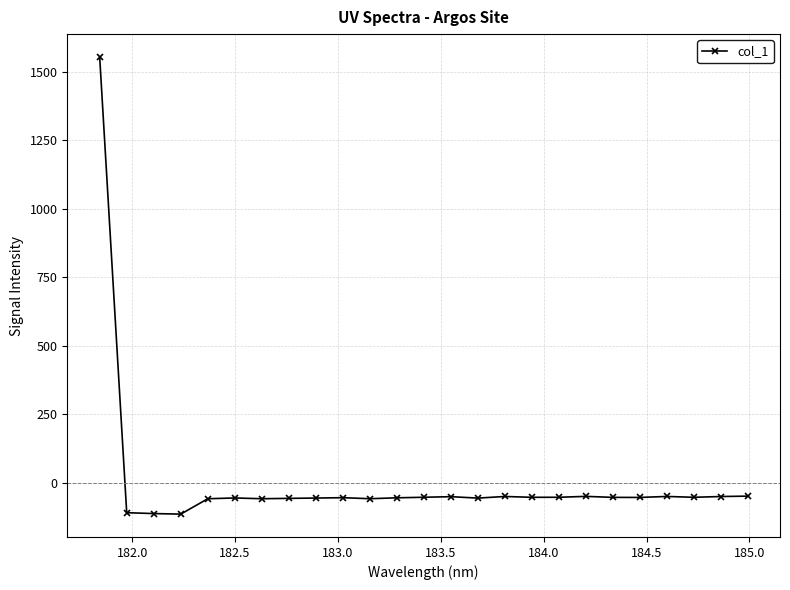

What is the value of the 2nd point from the left?

-108.6